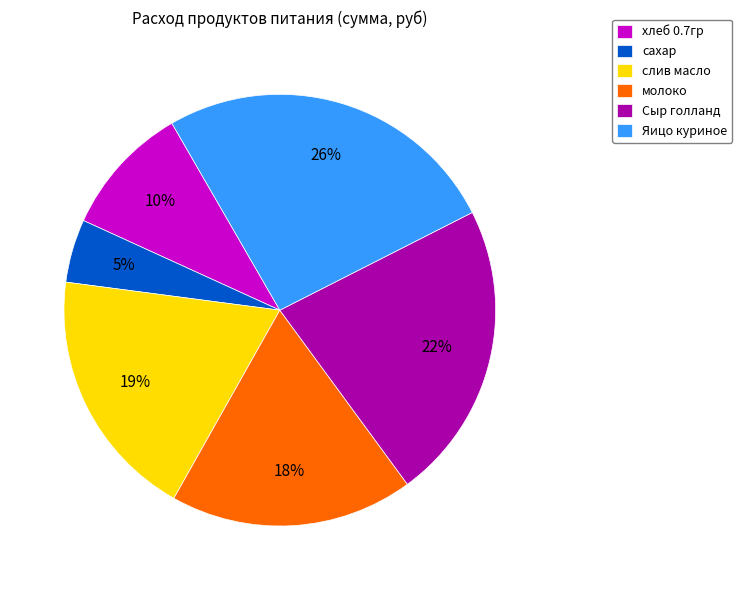

Does молоко represent more than half of the total?

No